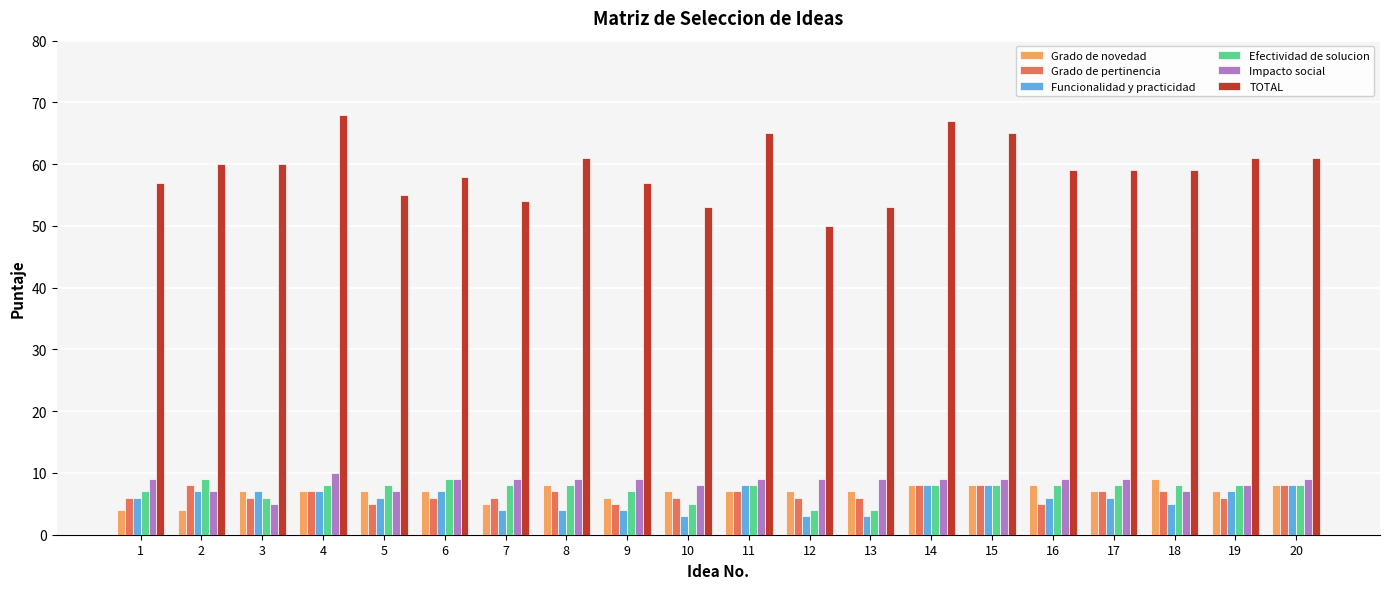

How many data points does each series have?

20